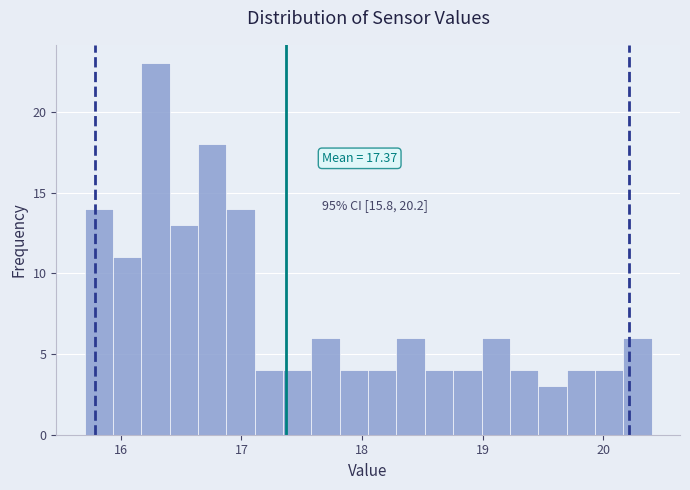

Around what value on the x-axis is the tallest bar? Give the approximate position of its centre, as read against the axis.

16.3